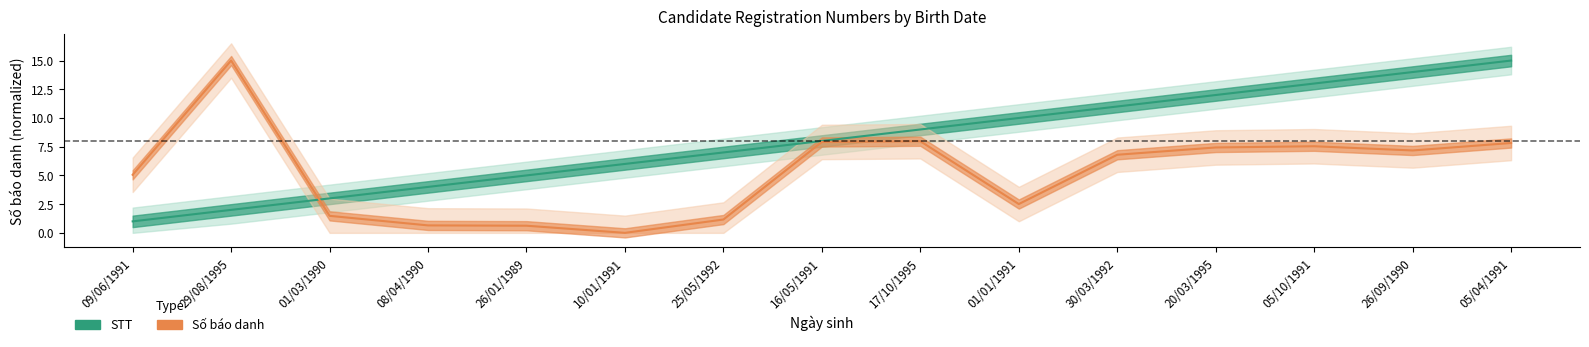

What is the label of the 7th point from the left?

25/05/1992